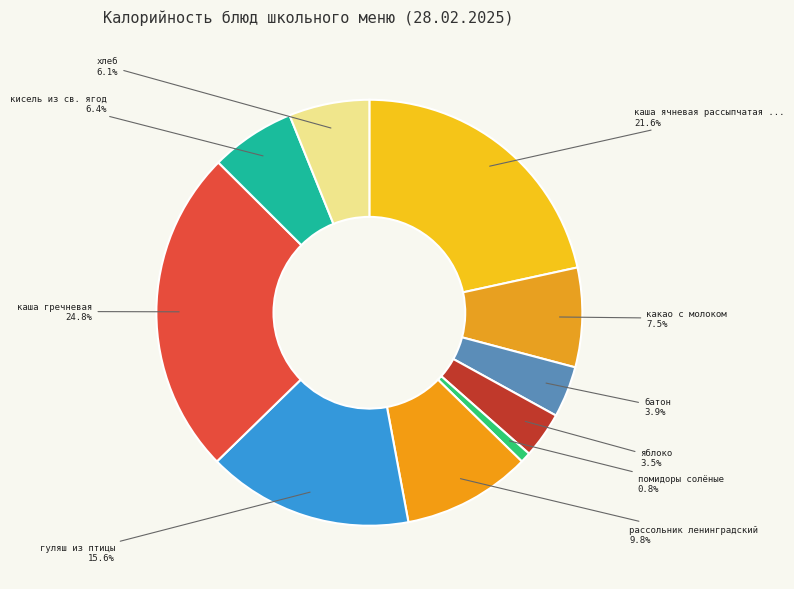

Count the number of slices in the pie.

10